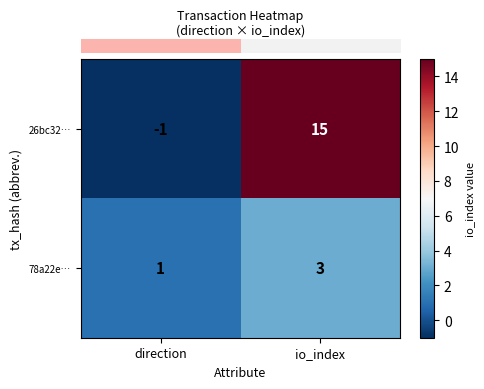

Which series has the largest range (max minus min)?

26bc32…